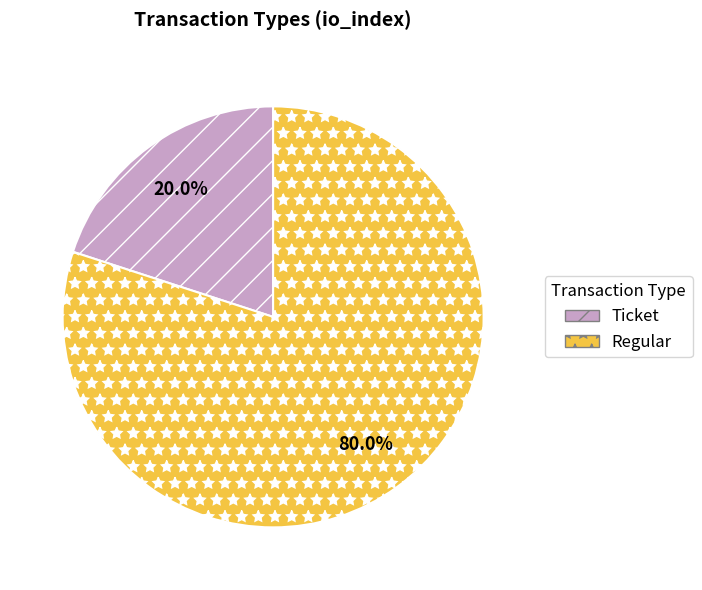

Rank the categories by value from lowest to highest.

Ticket, Regular